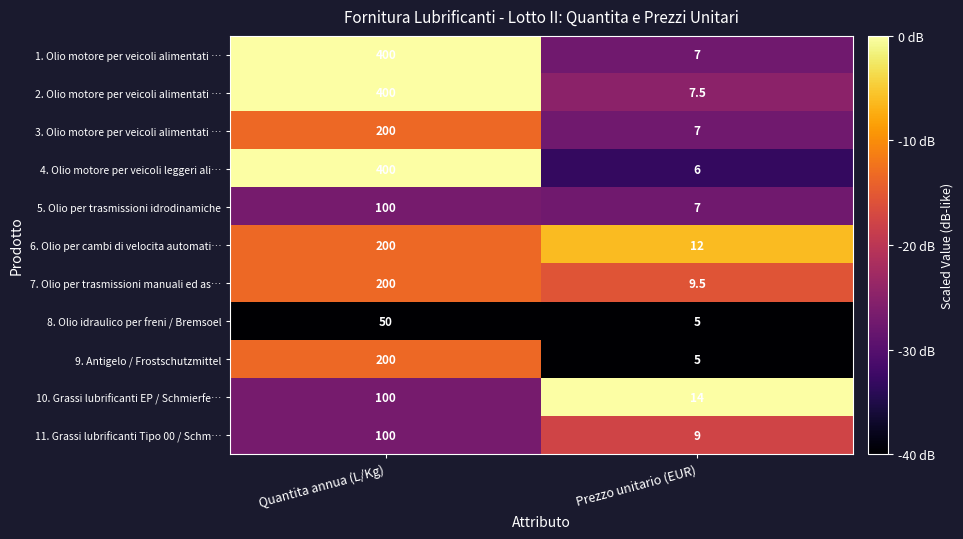

At which category does the chart reach its minimum across all series?

Prezzo unitario (EUR)